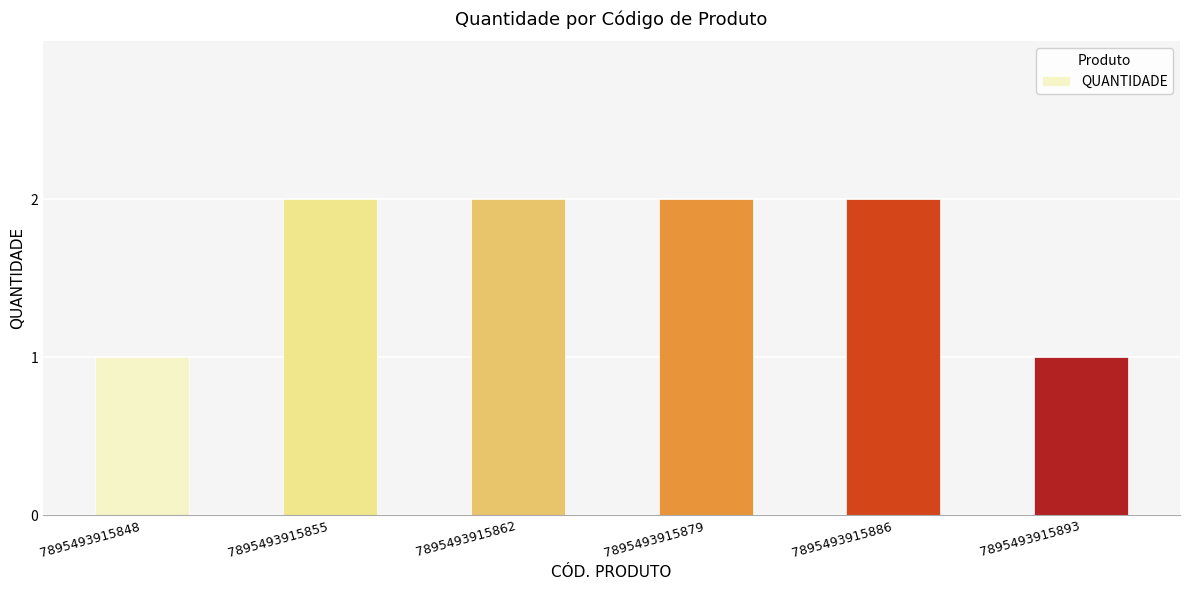

Approximately how many times larger is the value at 7895493915886 compared to 7895493915862?

1.0